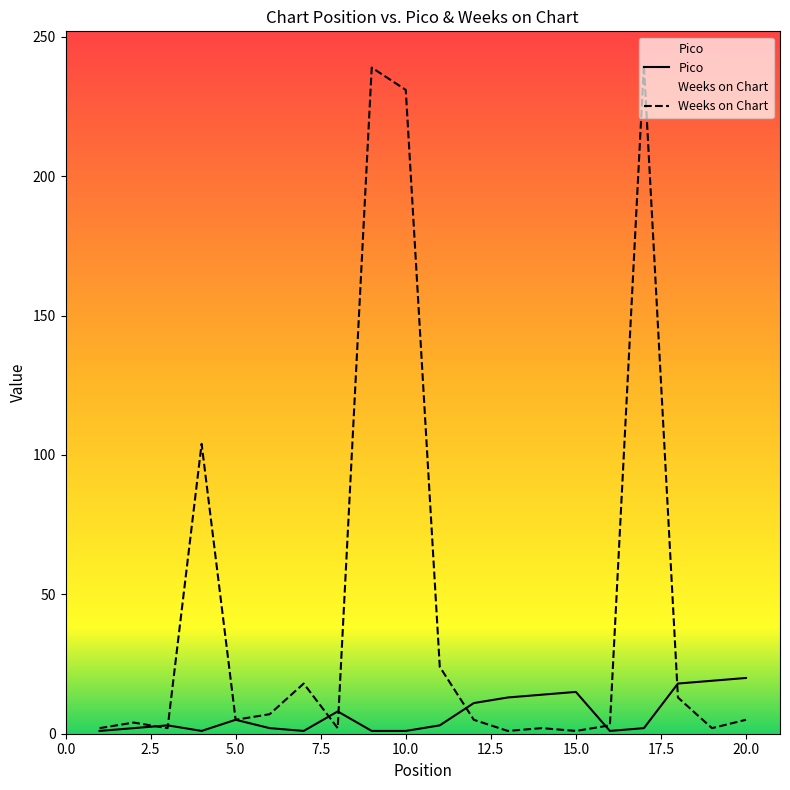

Read the Pico value at 10.

1